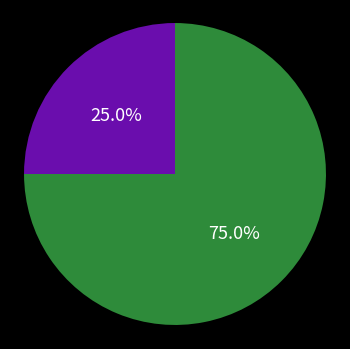

Does any single category account for the majority?

Yes